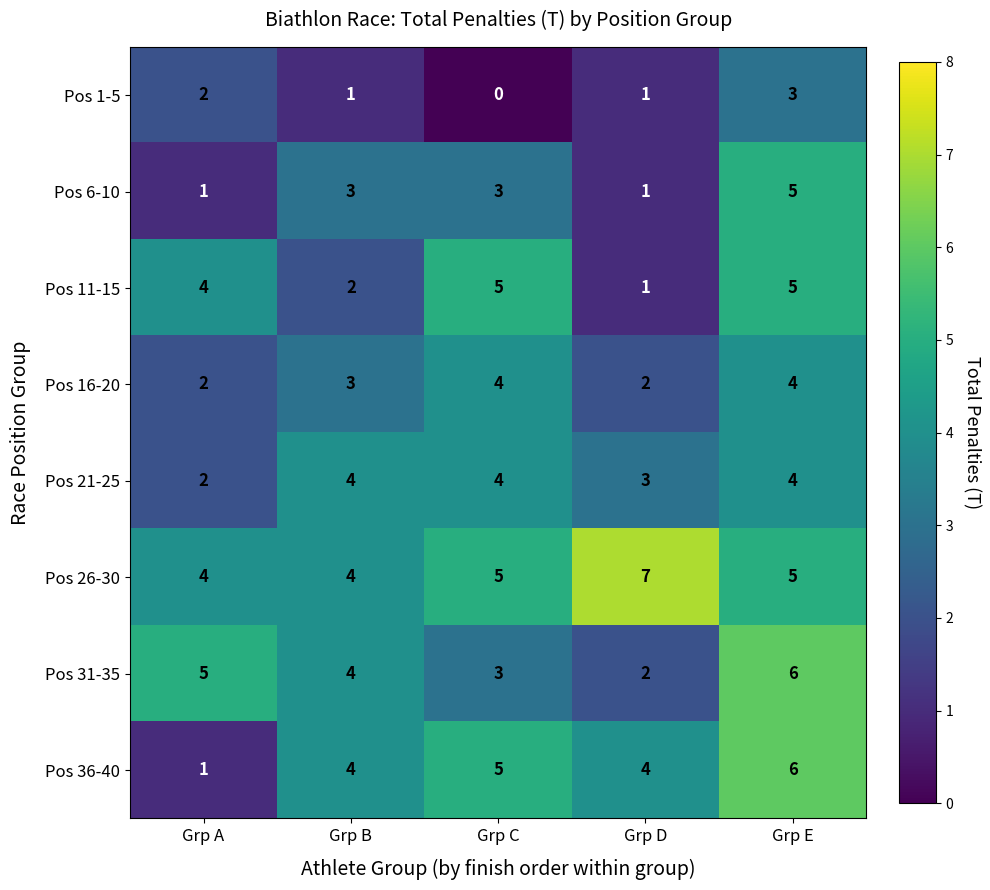

At which category is the sum across all series the highest?

Grp E